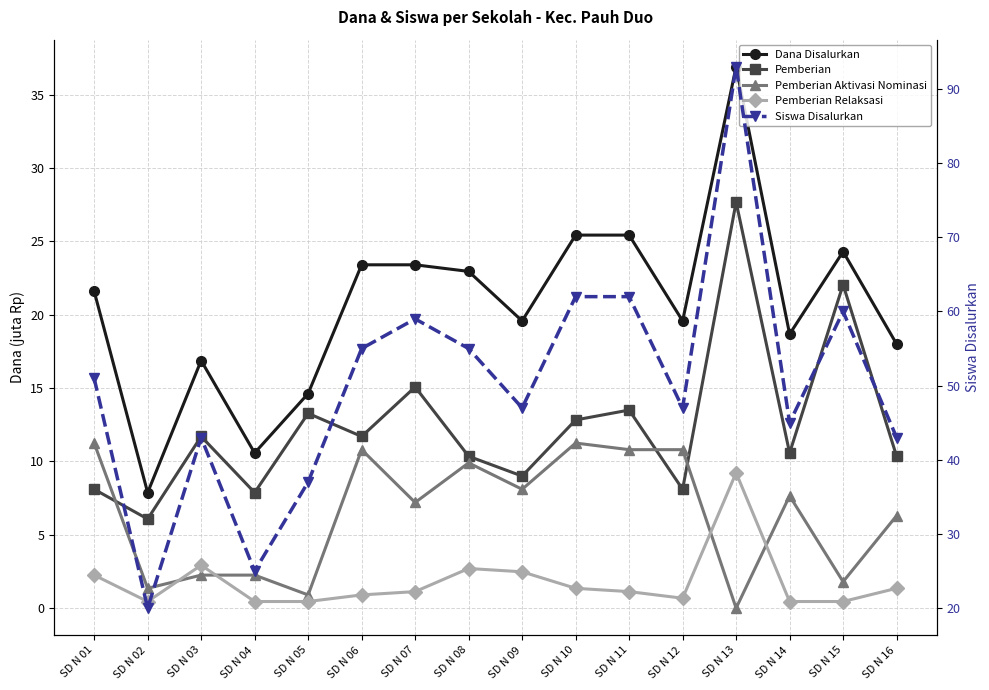

Which category has the lowest value in the Pemberian series?

SD N 02